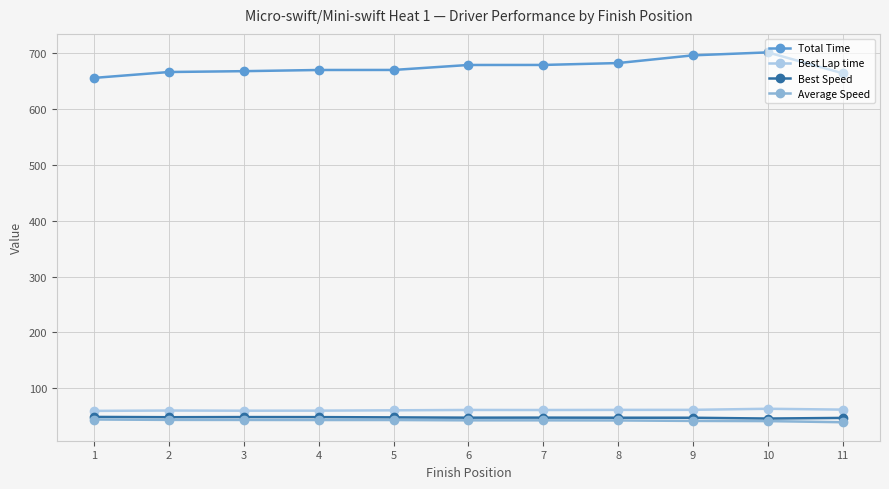

True or false: Total Time and Average Speed cross at least once.

False